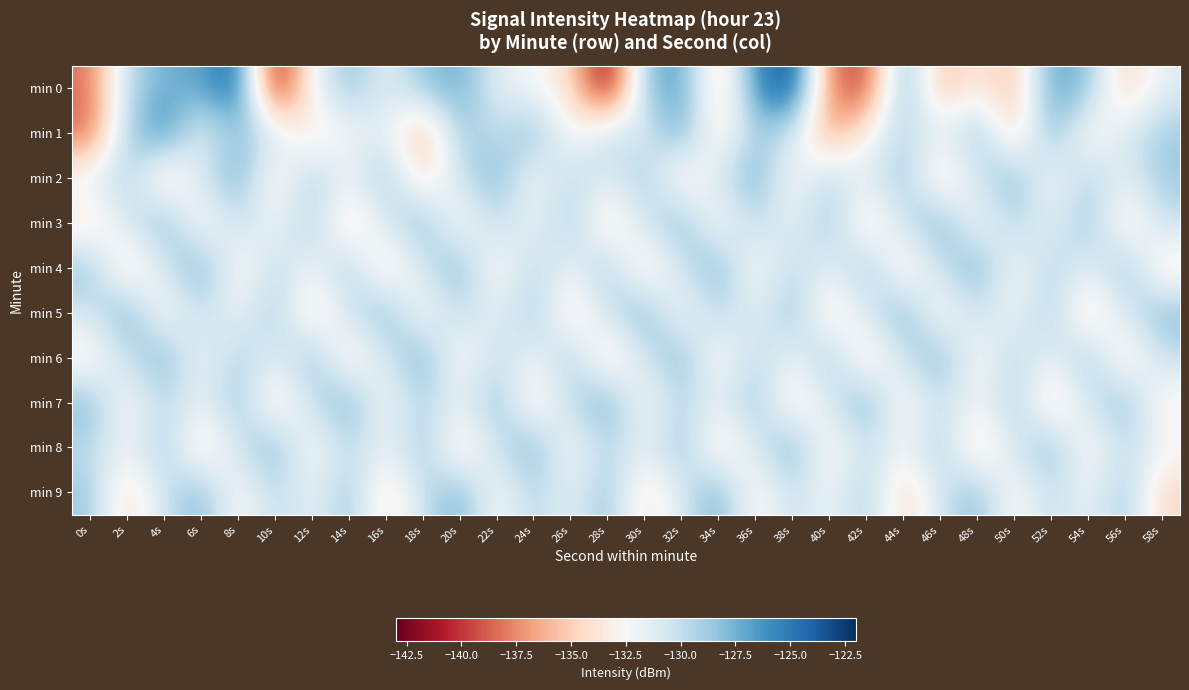

What is the total value across all series at 56s?

-1311.5